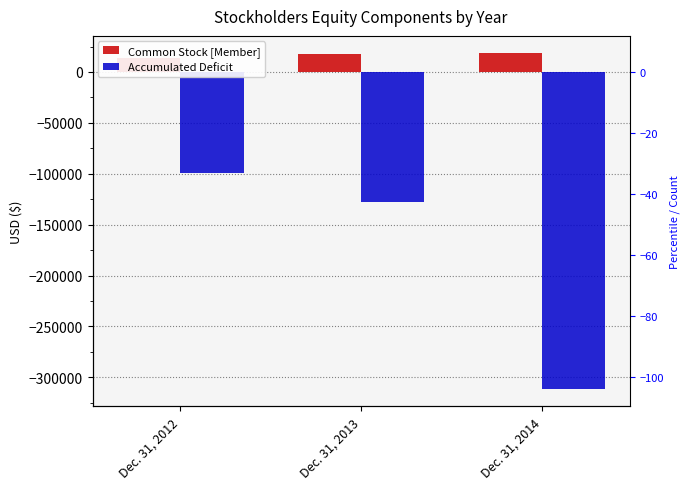

Where does the Accumulated Deficit series first go above -128055?

Dec. 31, 2012